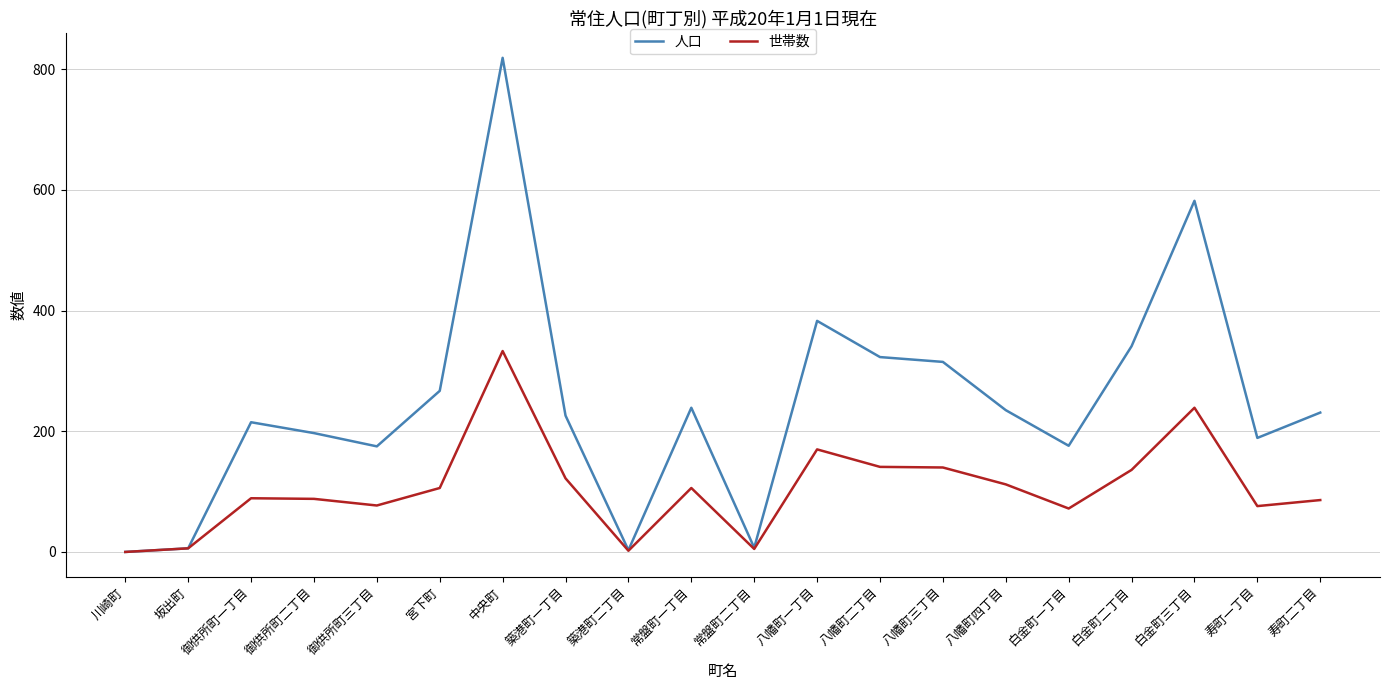

What position from the left is 寿町二丁目?

20